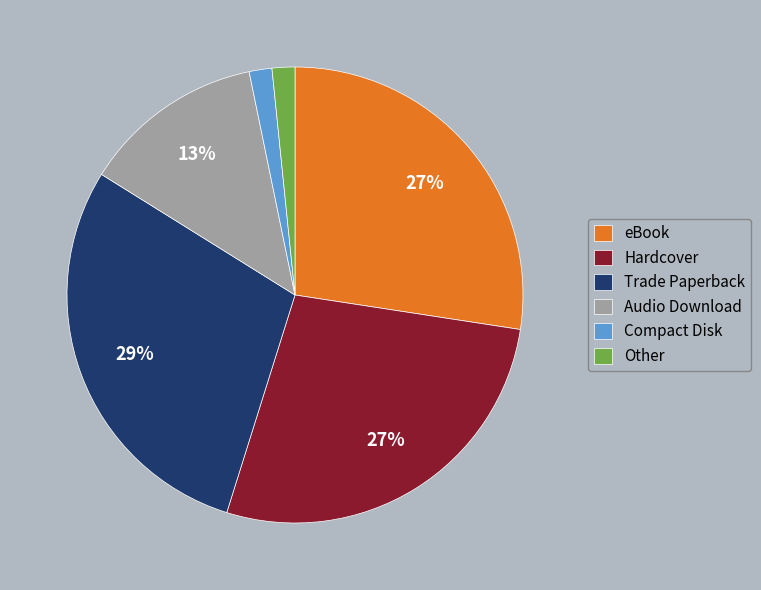

Count the number of slices in the pie.

6